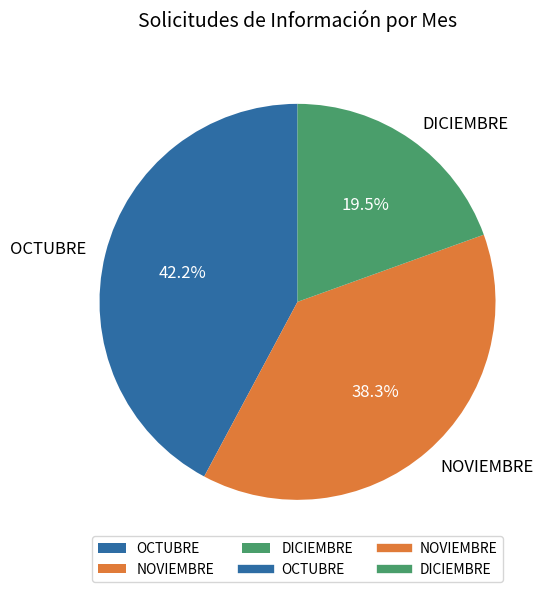

Rank the categories by value from highest to lowest.

OCTUBRE, NOVIEMBRE, DICIEMBRE